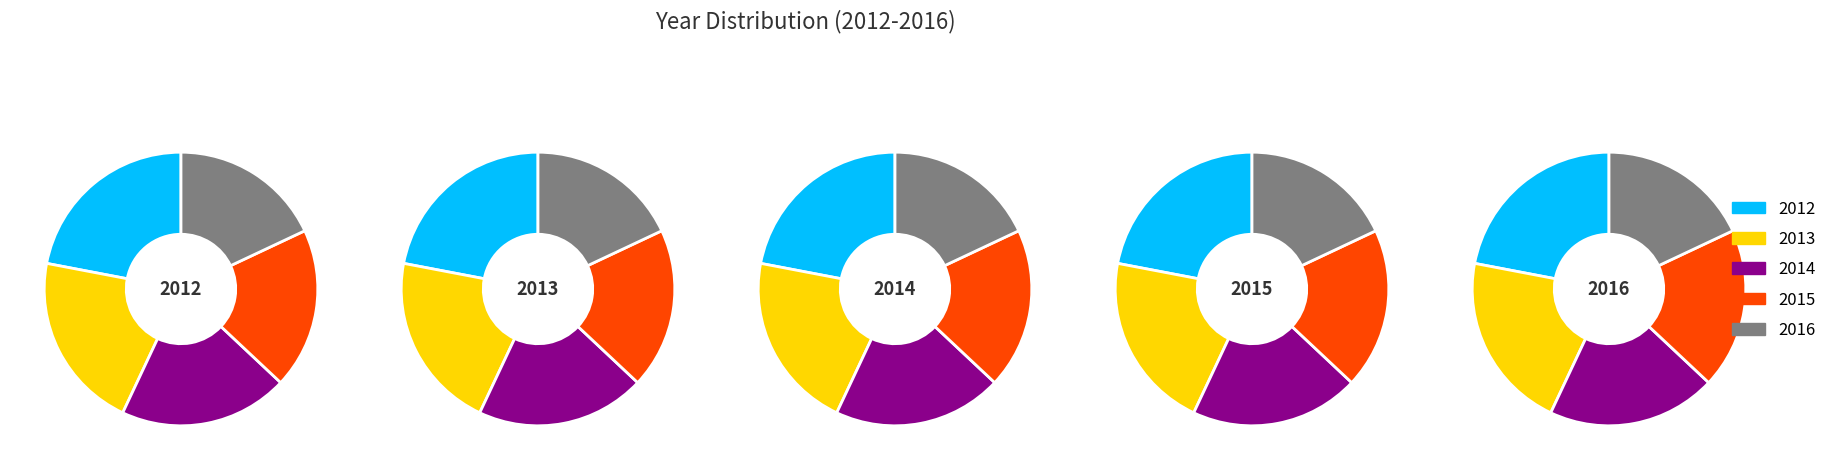

What percentage is the 2013 slice, to the nearest percent?

21%